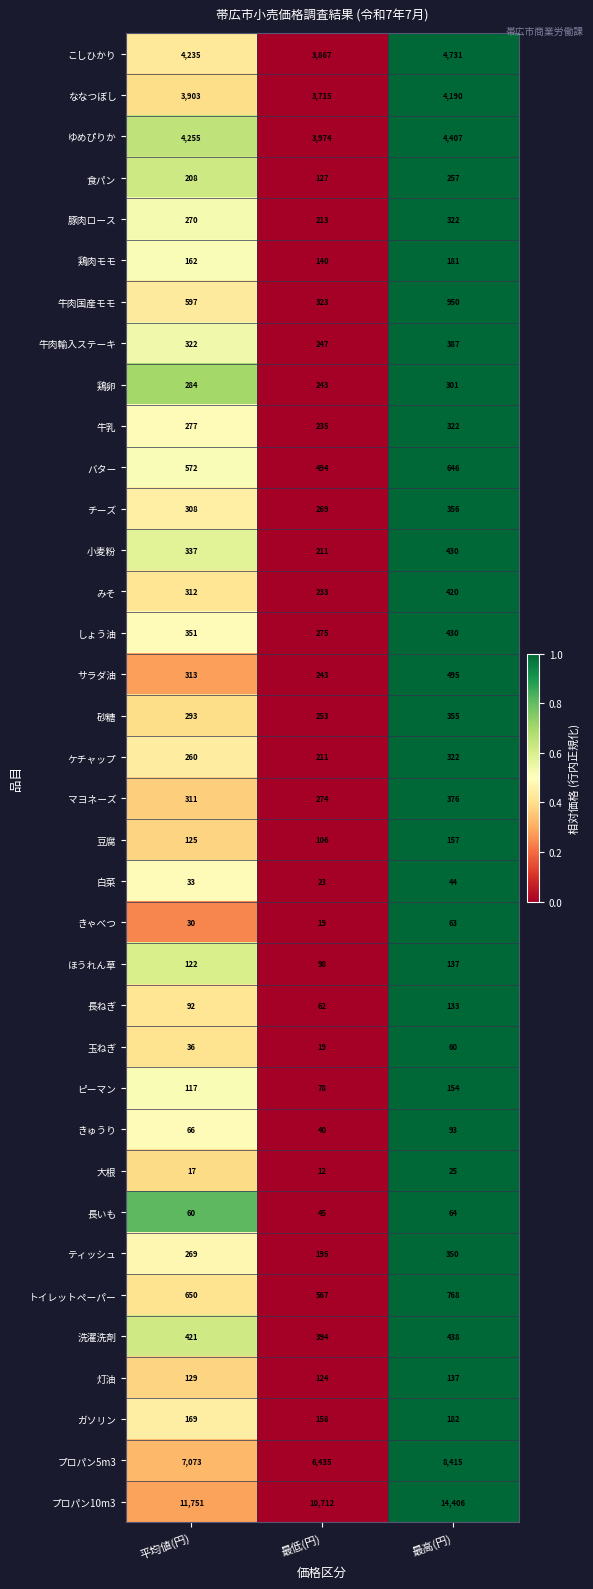

What is the approximate value of ほうれん草 at 最低(円), to the nearest 5?

100